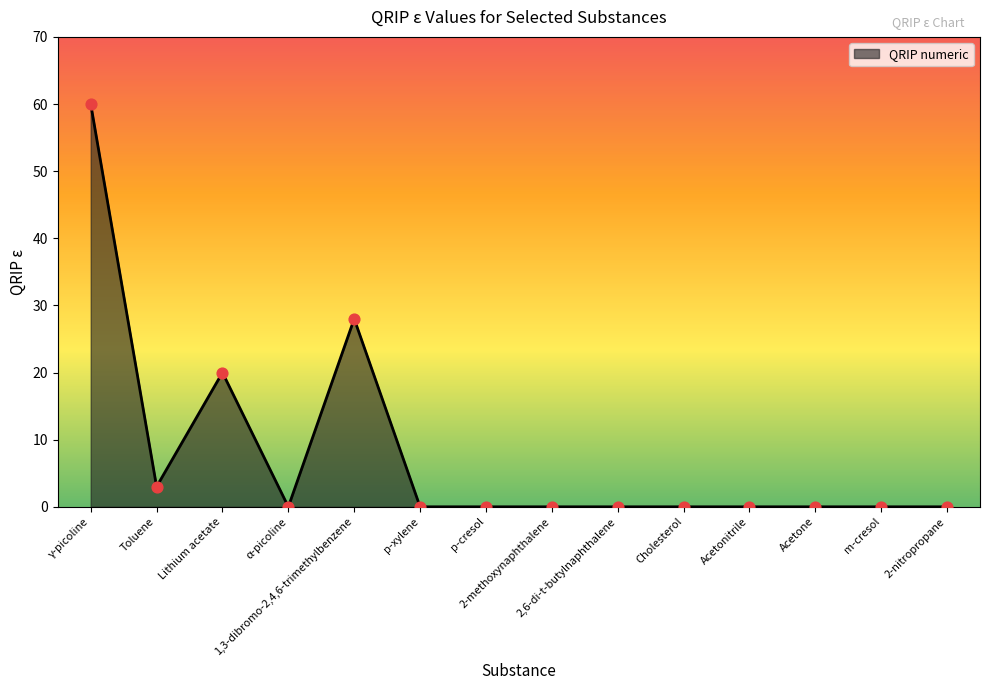

Between Lithium acetate and Acetonitrile, which is larger?

Lithium acetate